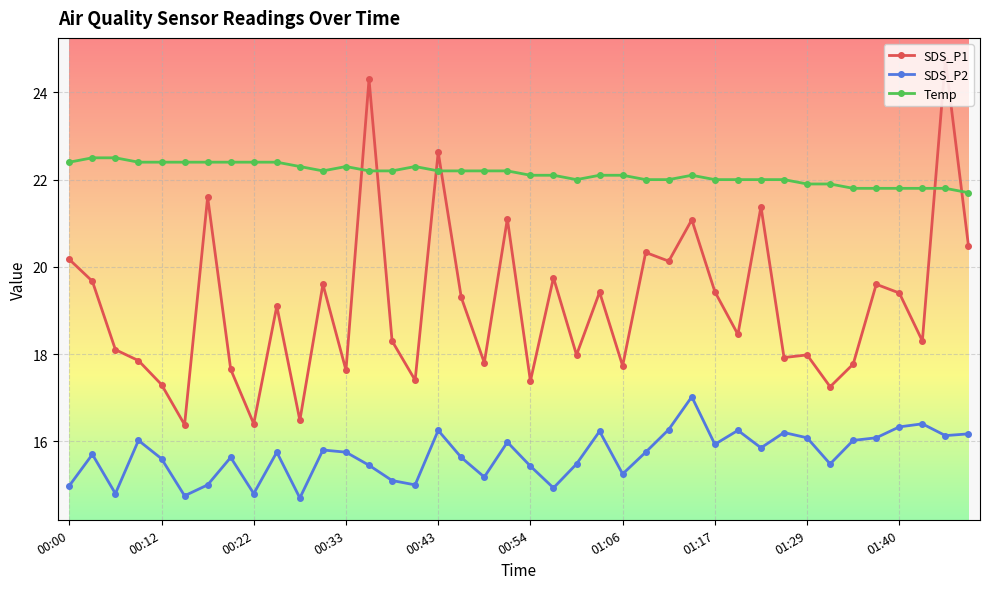

How many lines are shown in the chart?

3